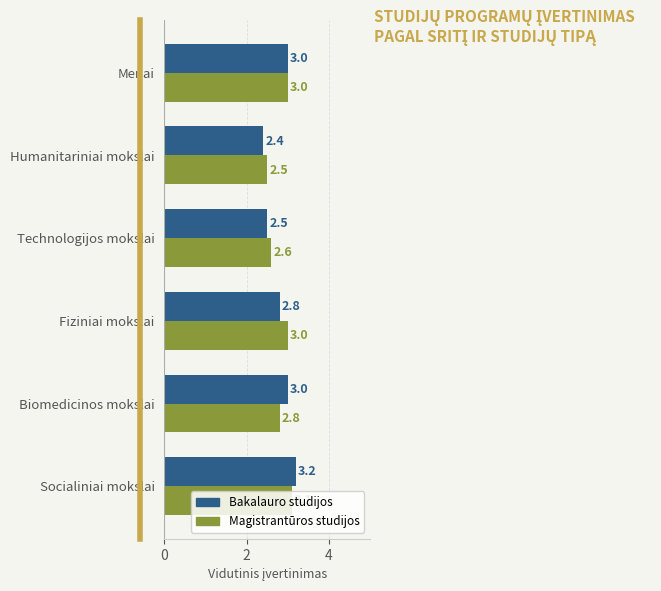

What is the average value of the Magistrantūros studijos series?

2.8